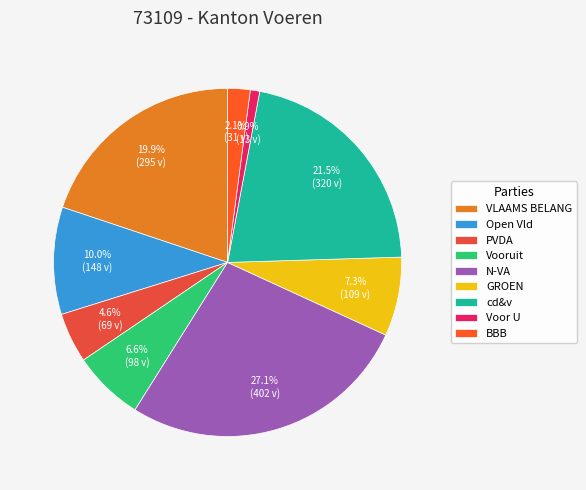

How many segments does this pie chart have?

9